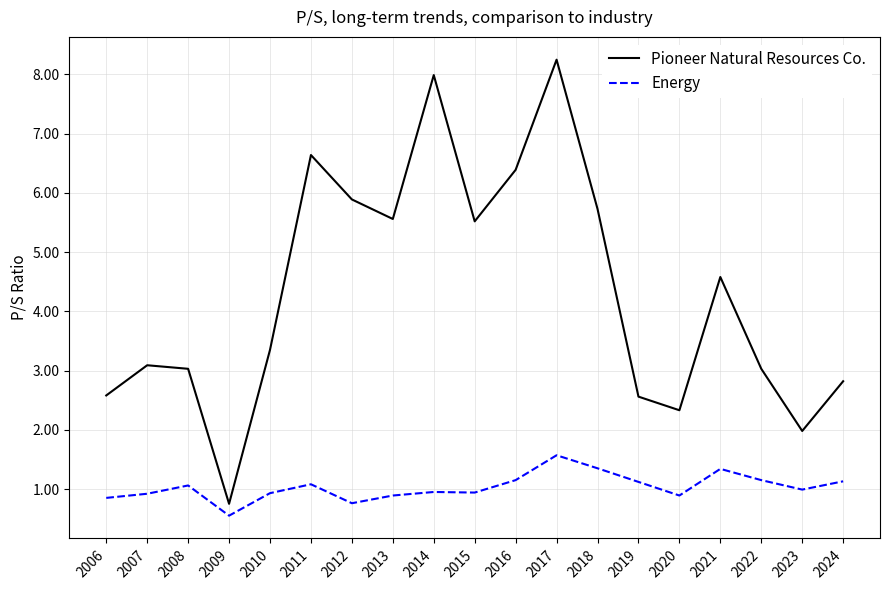

Where is the first local maximum for Energy?

2008